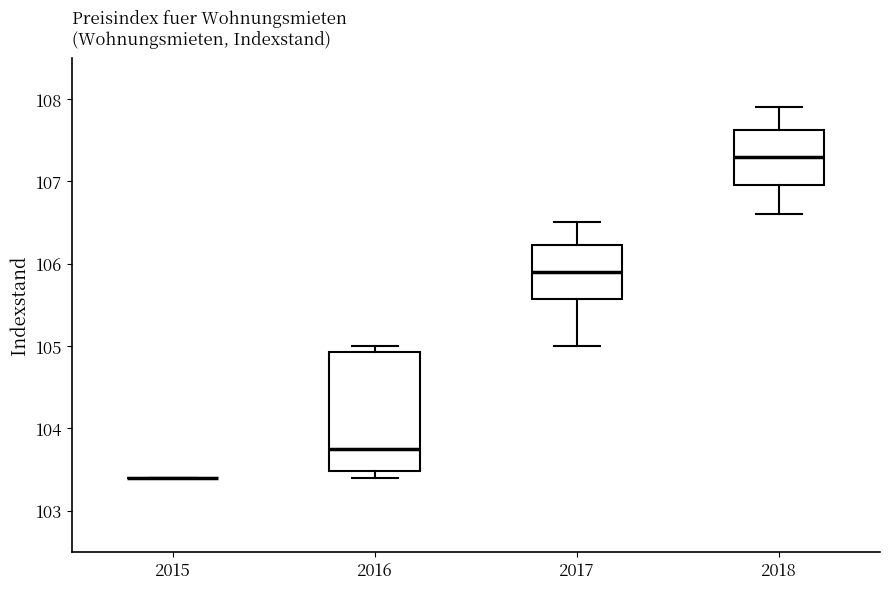

Reading left to right, read every box against the y-axis: the position of its median line, the range the box covers, and the ends of its whiskers. The values are not printed on the chart, so give them approximately, as read against the axis.

2015: box collapsed to a line at 103.4, whiskers 103.4 to 103.4
2016: median 103.8, box 103.5 to 104.9, whiskers 103.4 to 105.0
2017: median 105.9, box 105.6 to 106.2, whiskers 105.0 to 106.5
2018: median 107.3, box 107.0 to 107.6, whiskers 106.6 to 107.9